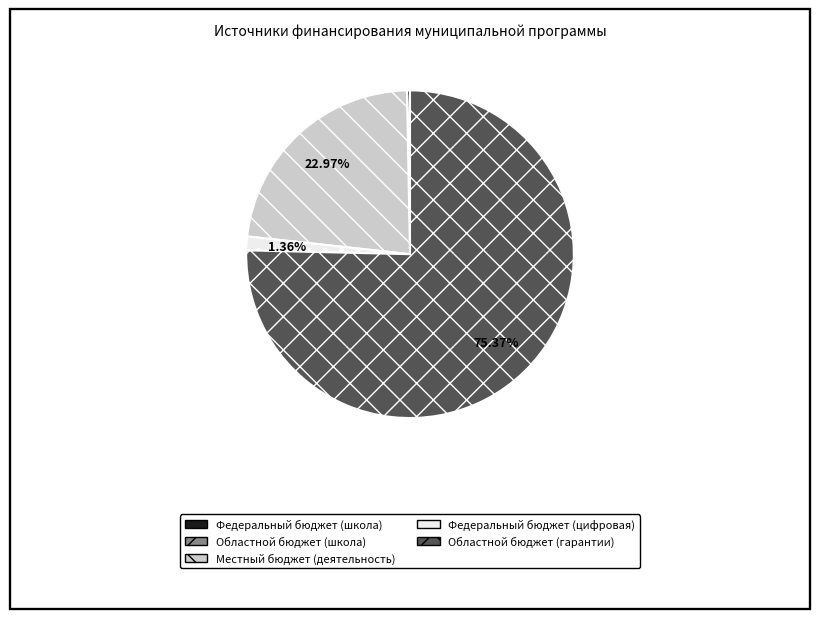

What percentage is the Областной бюджет (гарантии) slice, to the nearest percent?

75%